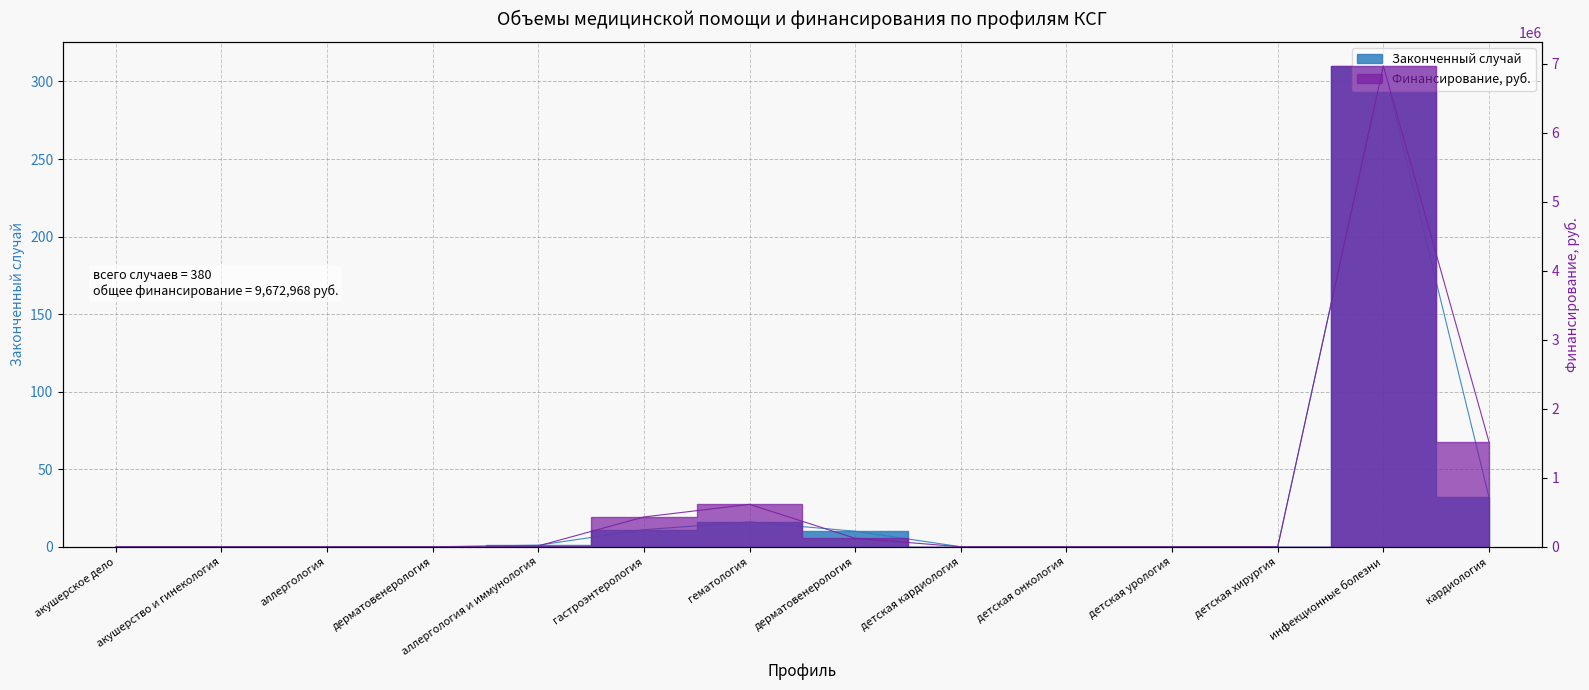

What are all the series names shown in the legend?

Финансирование, руб., Законченный случай